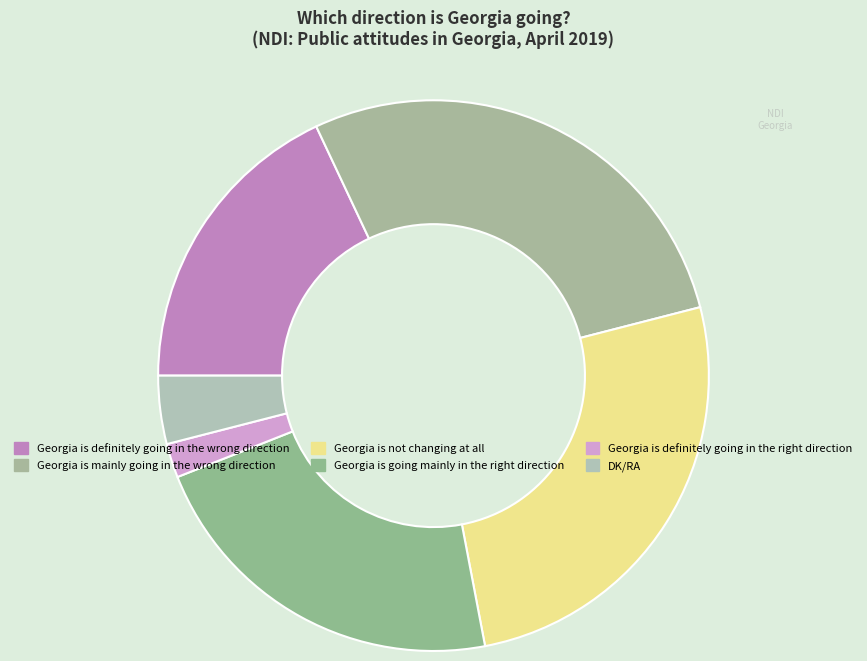

Is there a majority slice in this chart?

No